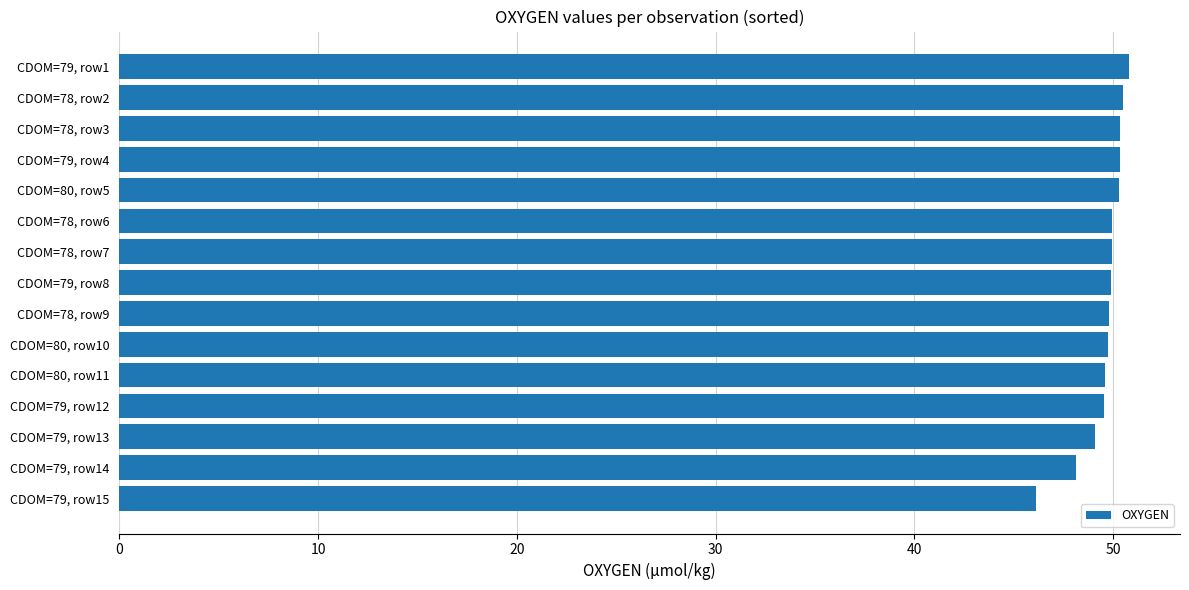

Between CDOM=79, row15 and CDOM=79, row13, which is larger?

CDOM=79, row13